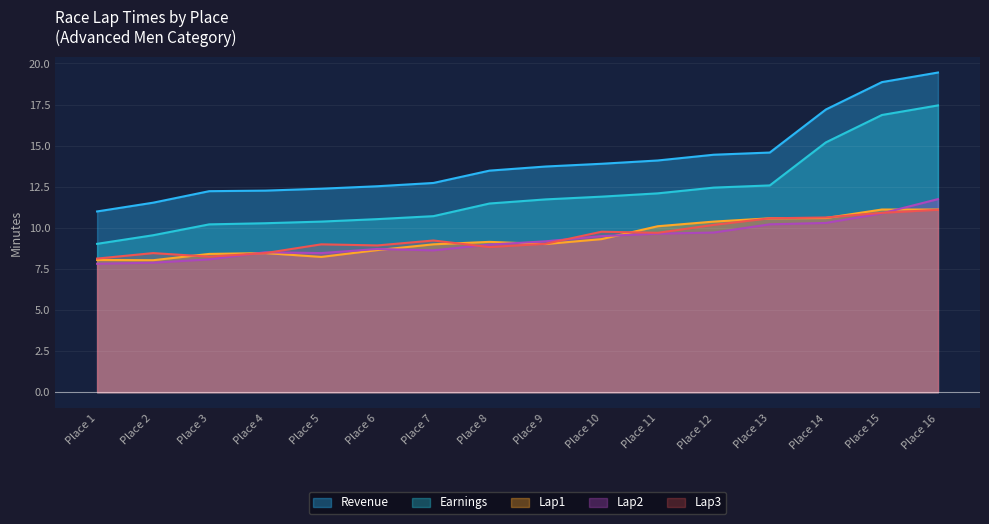

What is the difference between the maximum and minimum values in the Earnings series?

8.4